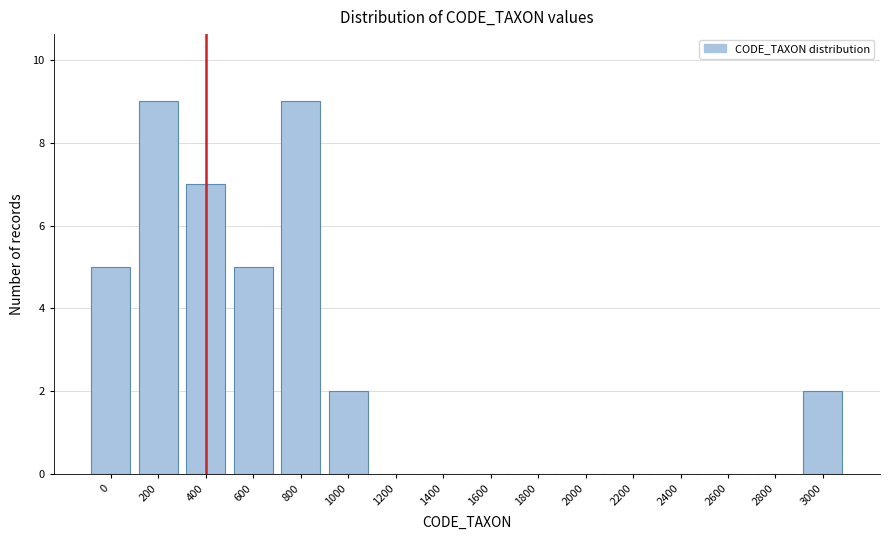

Reading right to left, list all the values displayed in this chart.

3000=2	2800=0	2600=0	2400=0	2200=0	2000=0	1800=0	1600=0	1400=0	1200=0	1000=2	800=9	600=5	400=7	200=9	0=5